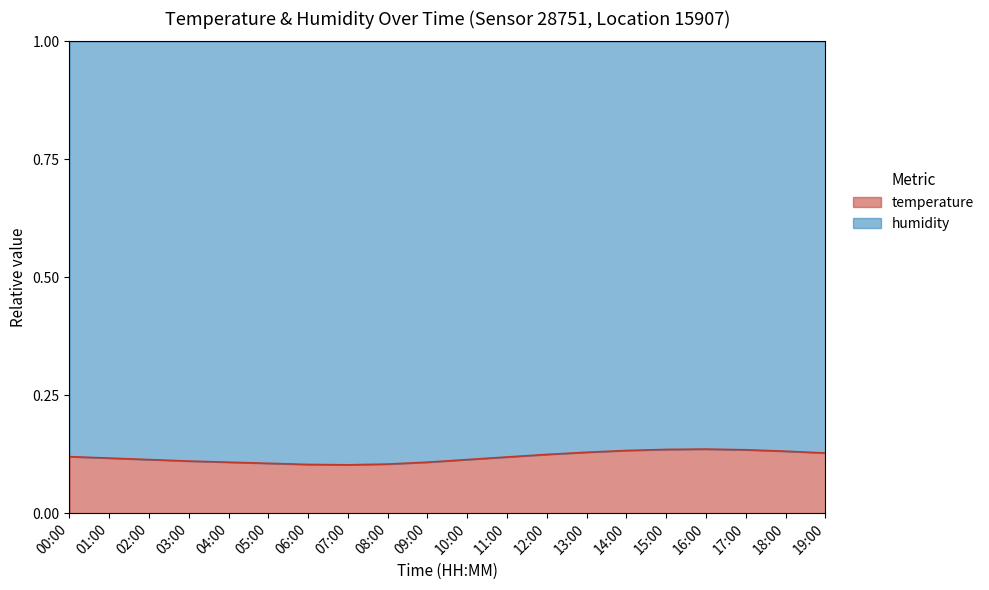

How many lines are shown in the chart?

2